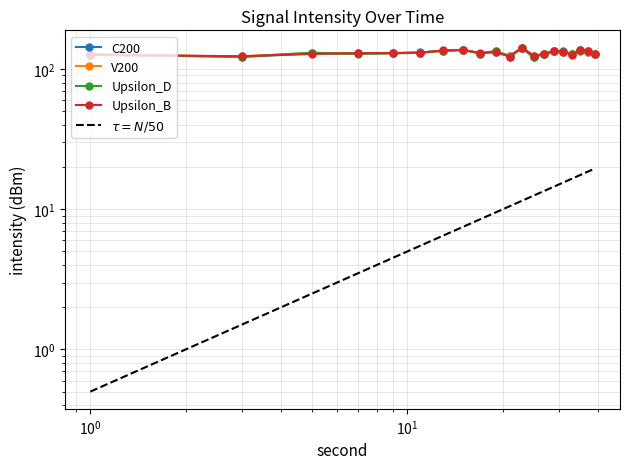

Rank the series by their maximum value, from lowest to highest.

$\tau = N/50$, Upsilon_D, C200, V200, Upsilon_B